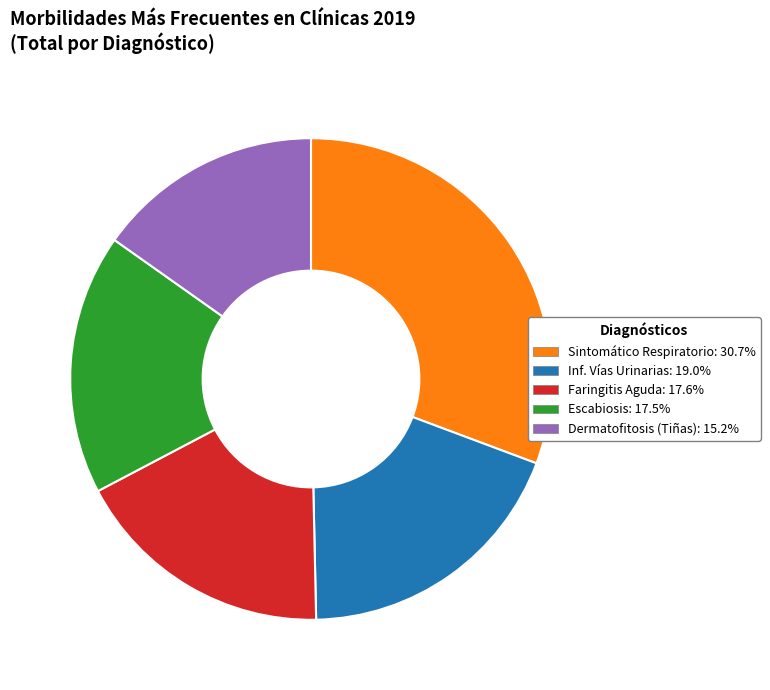

Is there a majority slice in this chart?

No